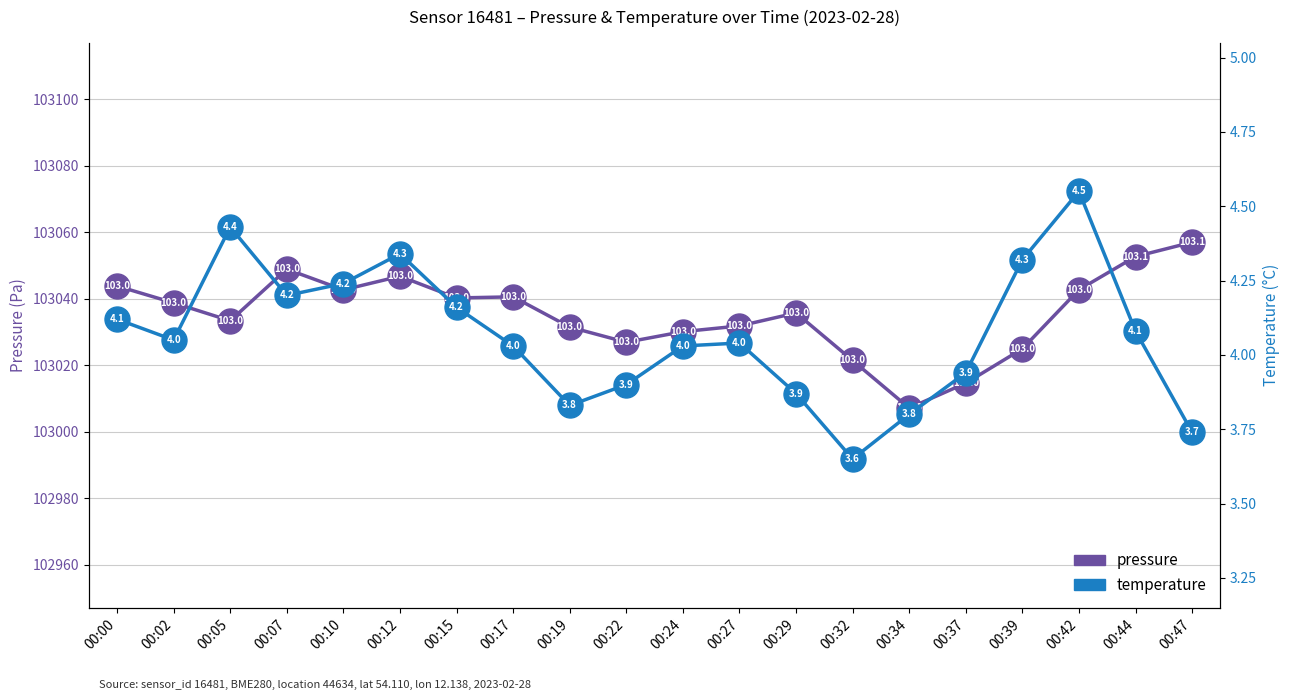

What is the difference between the maximum and minimum values in the temperature series?

0.9